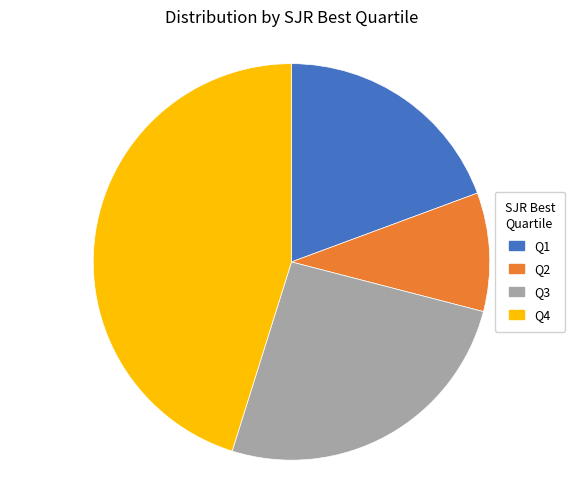

Between Q4 and Q3, which is larger?

Q4